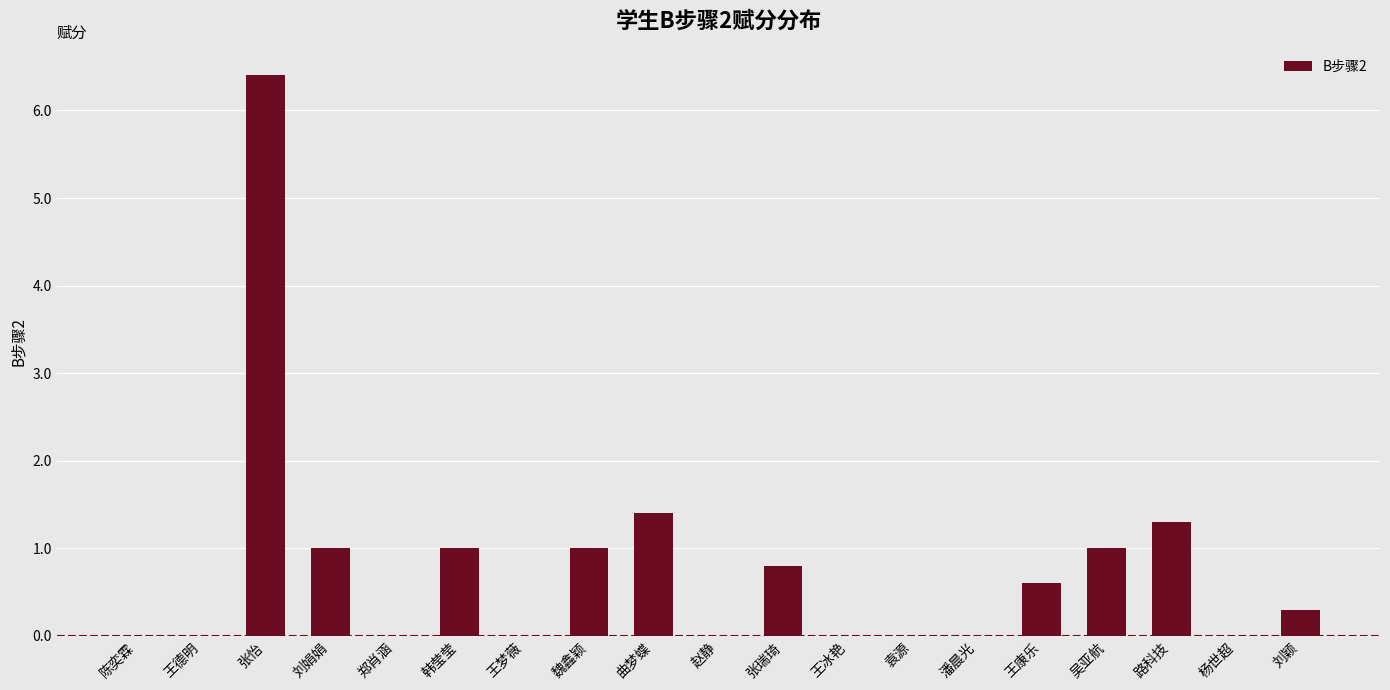

Reading left to right, transcribe all the data shown in this chart.

0.0	0.0	6.4	1.0	0.0	1.0	0.0	1.0	1.4	0.0	0.8	0.0	0.0	0.0	0.6	1.0	1.3	0.0	0.3